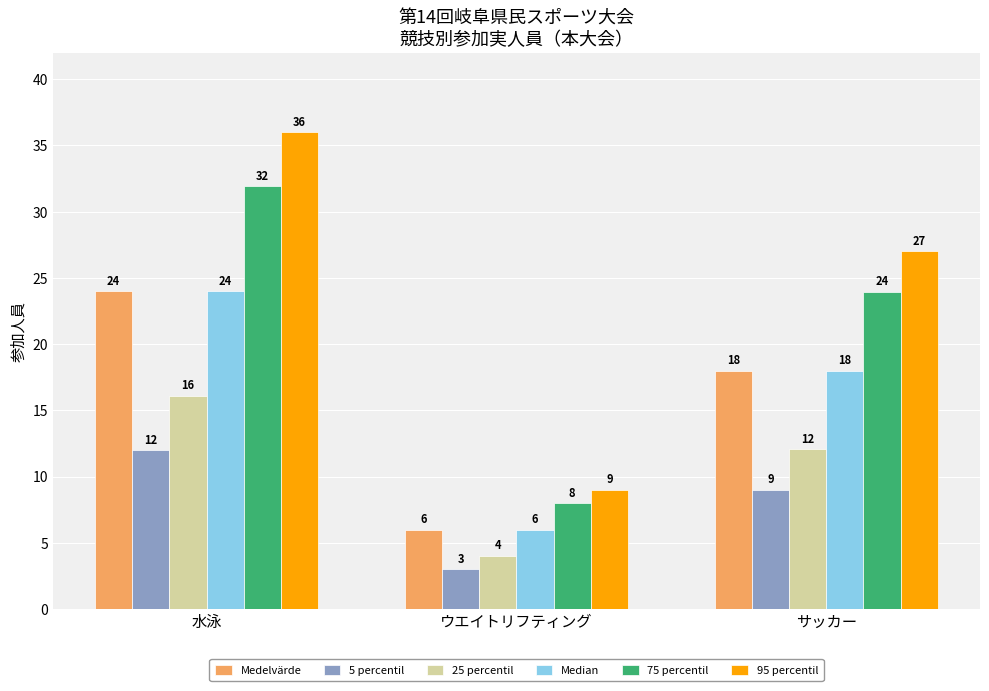

Where does the 5 percentil series first go above 9?

水泳